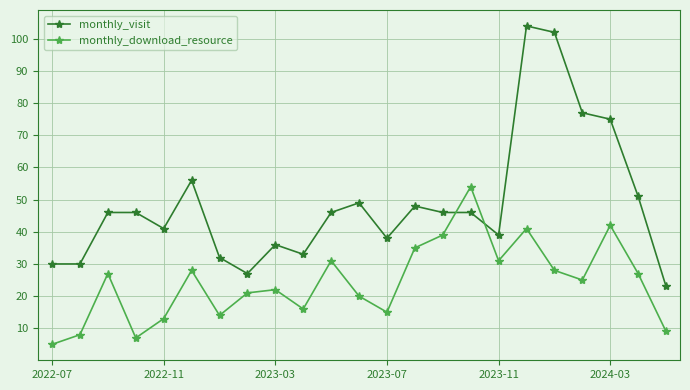

After their last crossing, which series has the higher values: monthly_download_resource or monthly_visit?

monthly_visit